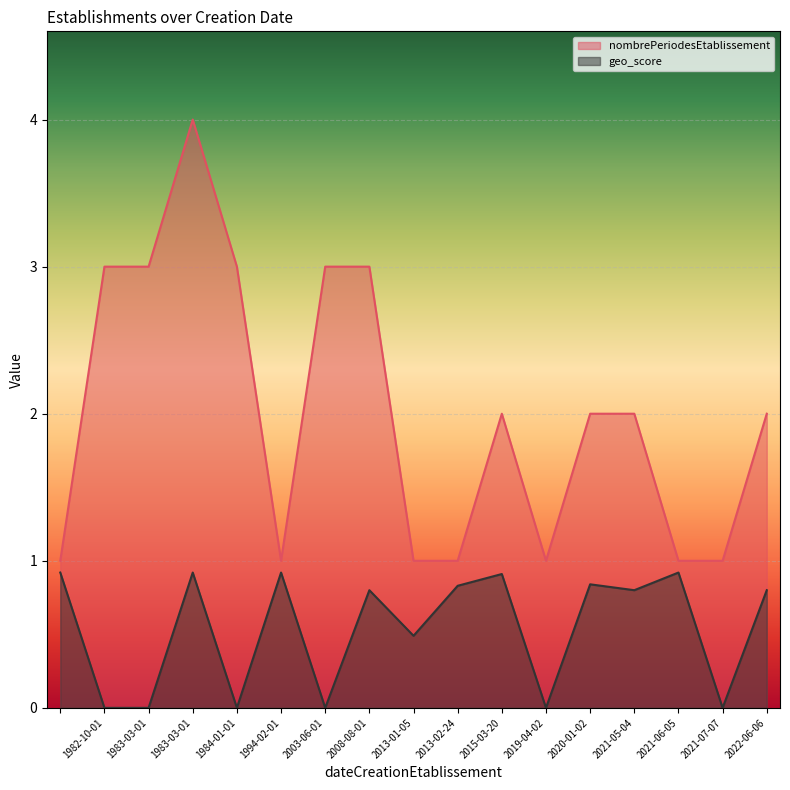

Is the value of nombrePeriodesEtablissement at 1983-03-01 greater than the value of geo_score at 2013-02-24?

Yes